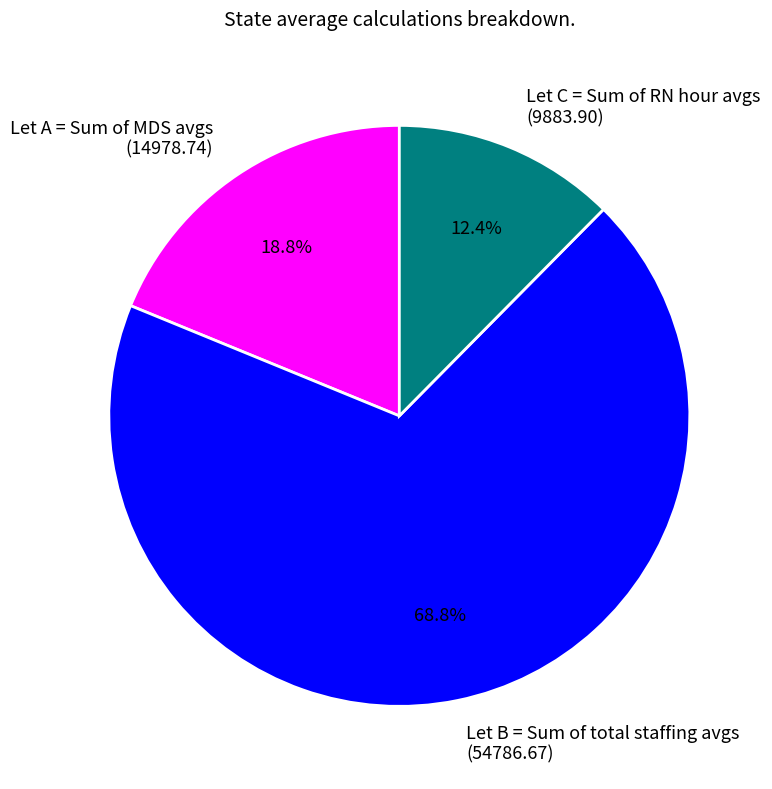

What is the total percentage of Let C = Sum of RN hour avgs and Let B = Sum of total staffing avgs?

81.2%